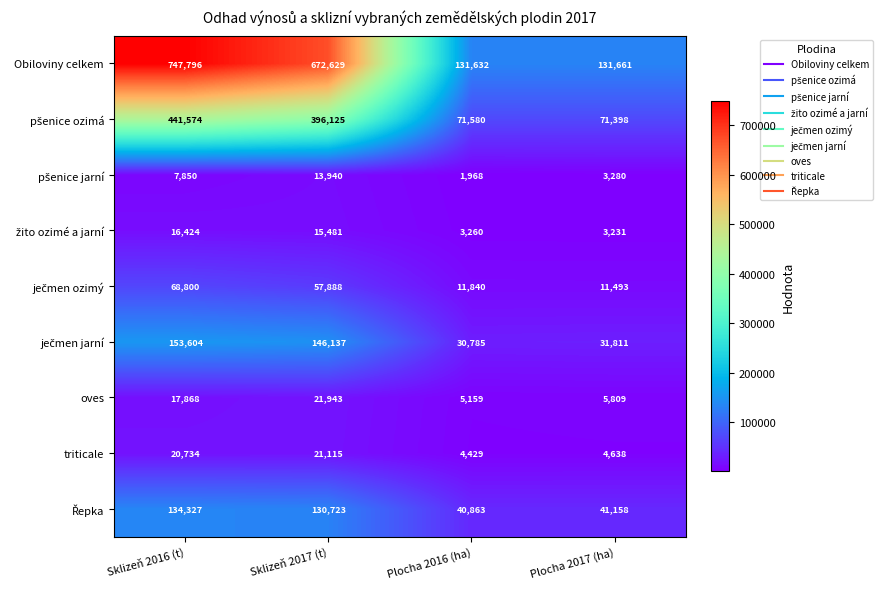

True or false: Obiloviny celkem has a value of 747796 at Sklizeň 2016 (t).

True